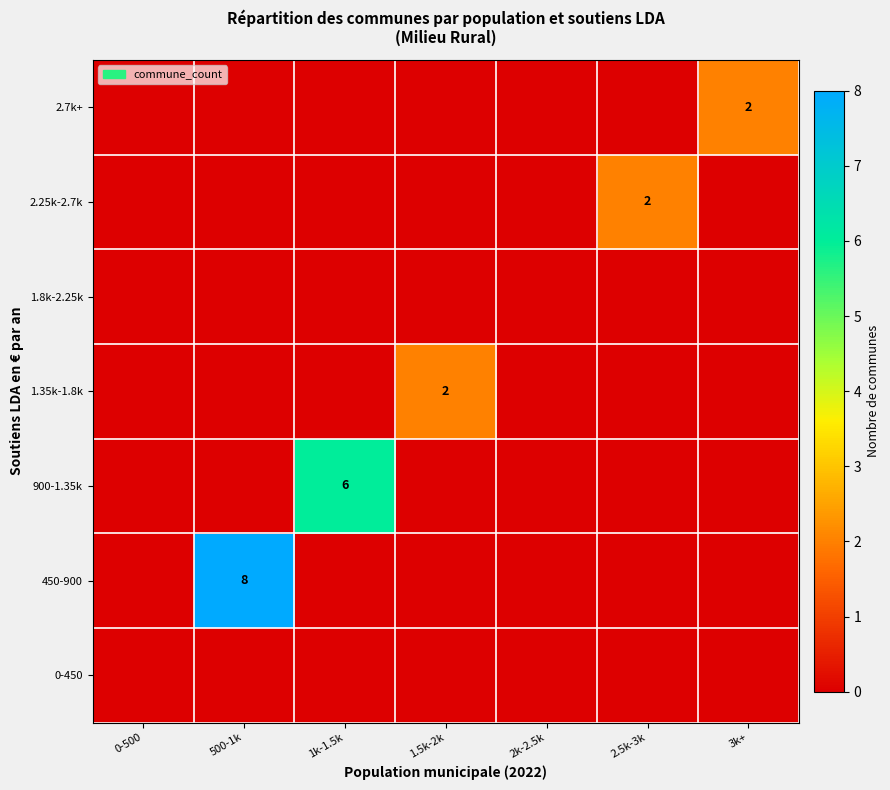

True or false: 2.7k+ has a value of 2 at 3k+.

True